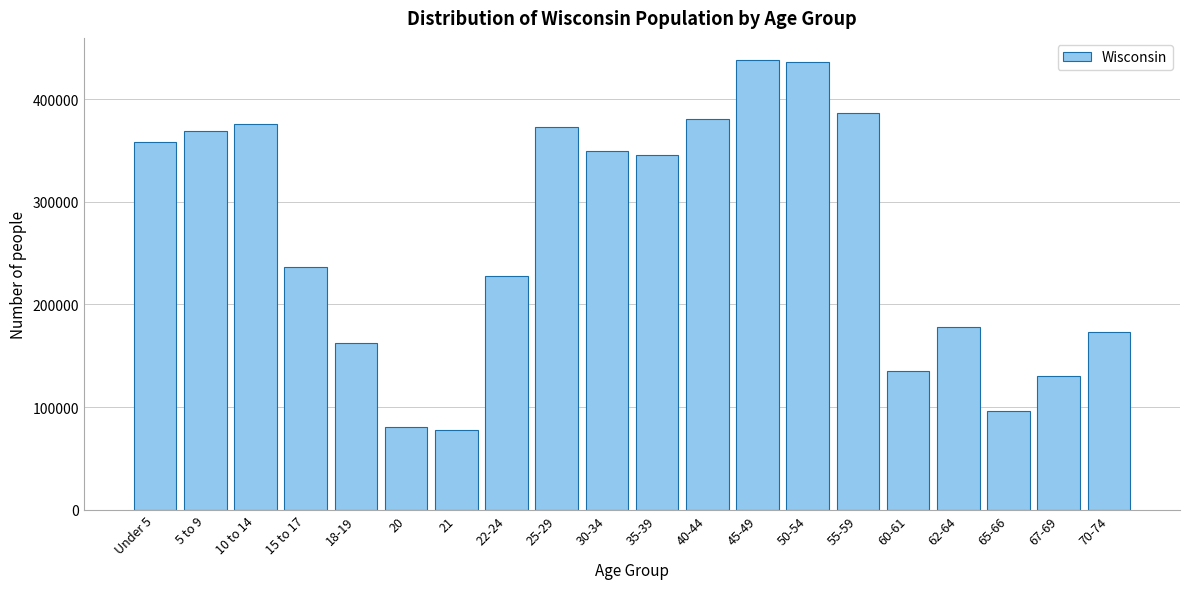

The value at 35-39 is 345328. True or false?

True